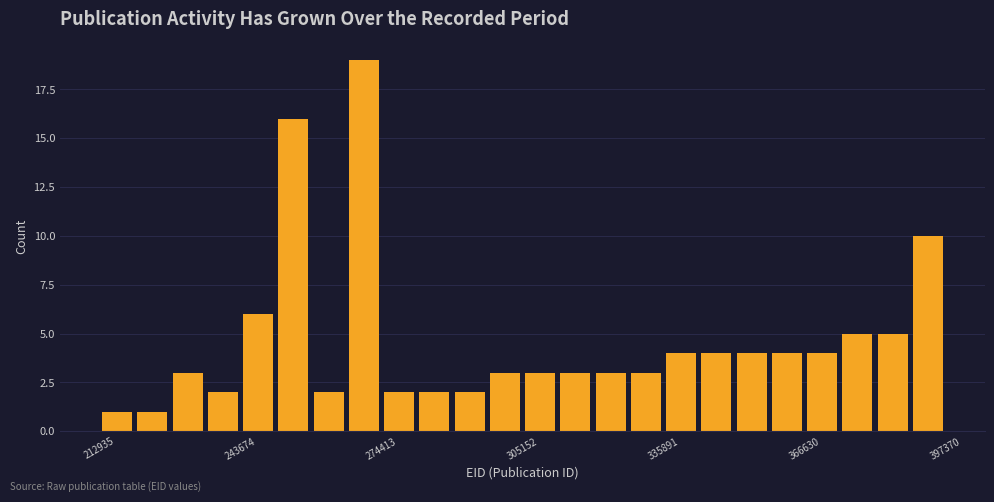

Read against the x-axis, roughly where is the centre of the tallest bar?

270000